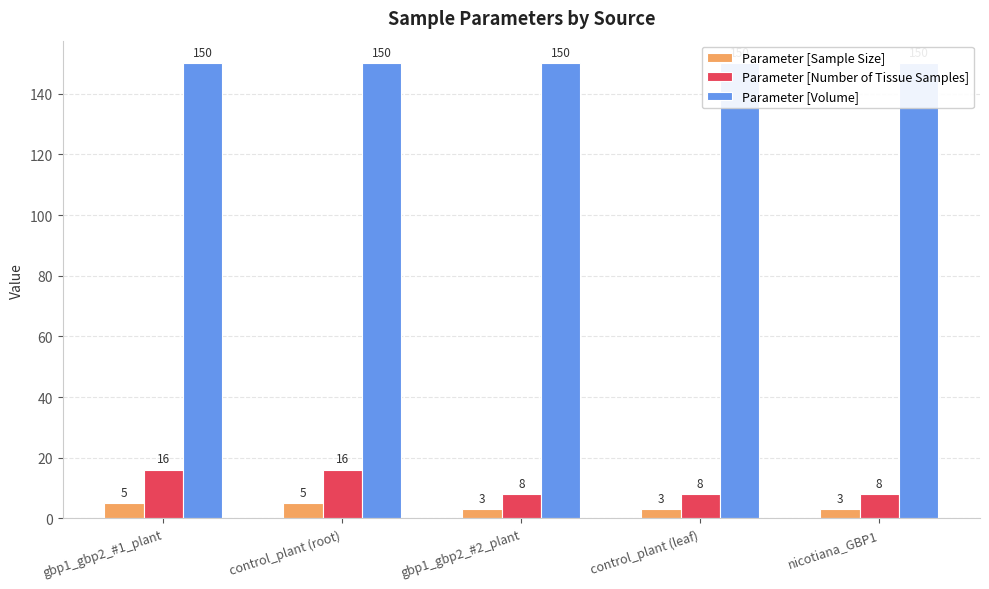

True or false: Parameter [Sample Size] has a value of 5 at gbp1_gbp2_#1_plant.

True